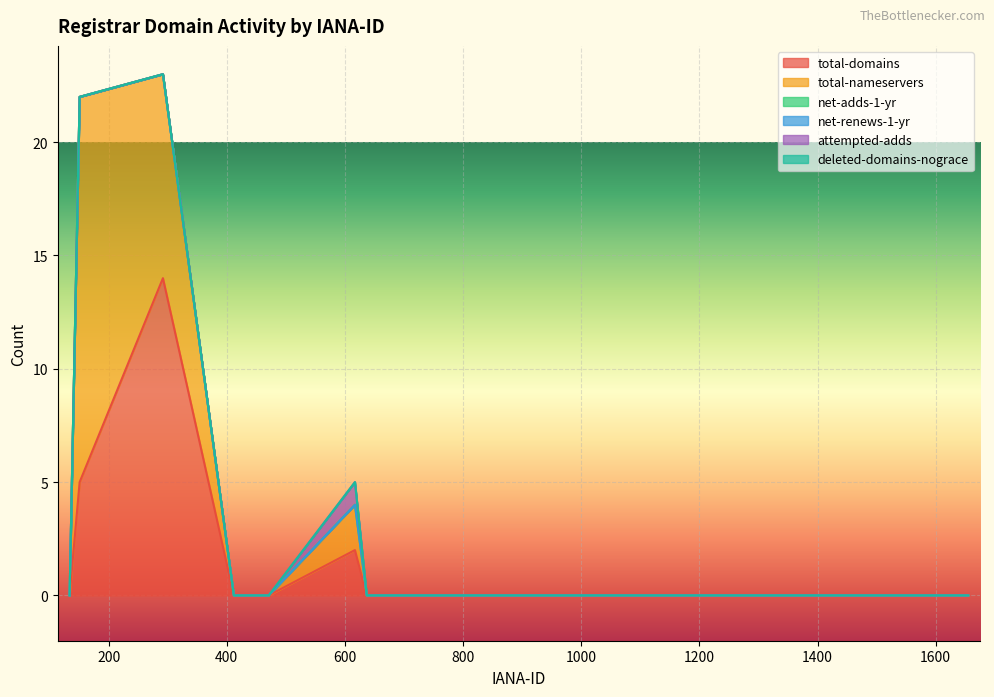

What are all the series names shown in the legend?

total-domains, total-nameservers, net-adds-1-yr, net-renews-1-yr, attempted-adds, deleted-domains-nograce